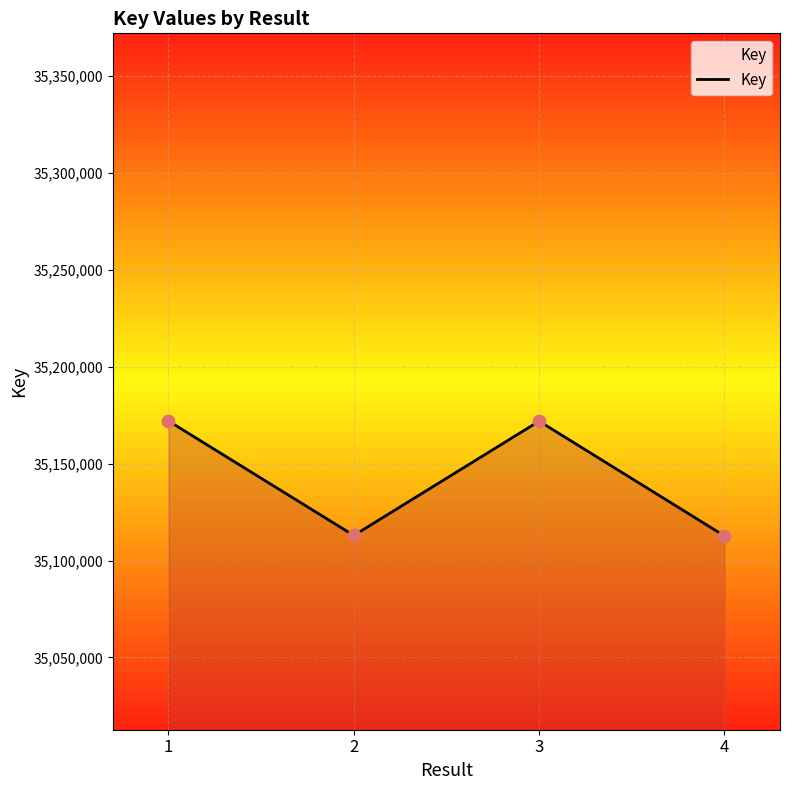

What is the ratio of the value at 2 to the value at 1?

1.0